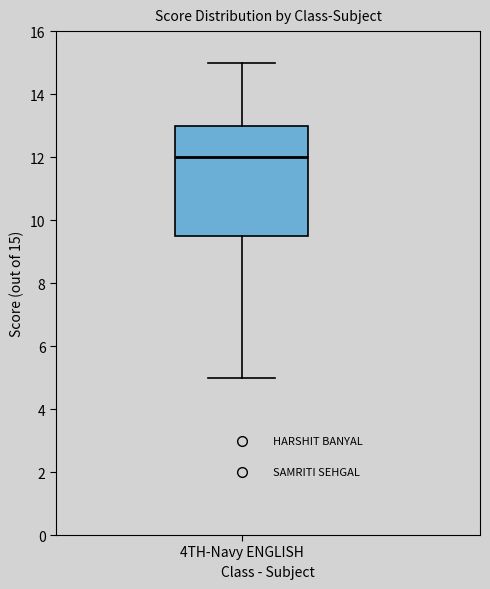

Transcribe this box plot: give where the median line is, the range the box spans, and where the two whiskers end, as read against the y-axis. The values are not printed on the chart, so give them approximately, as read against the axis.

median 12.0, box 9.6 to 13.0, whiskers 5.0 to 15.0